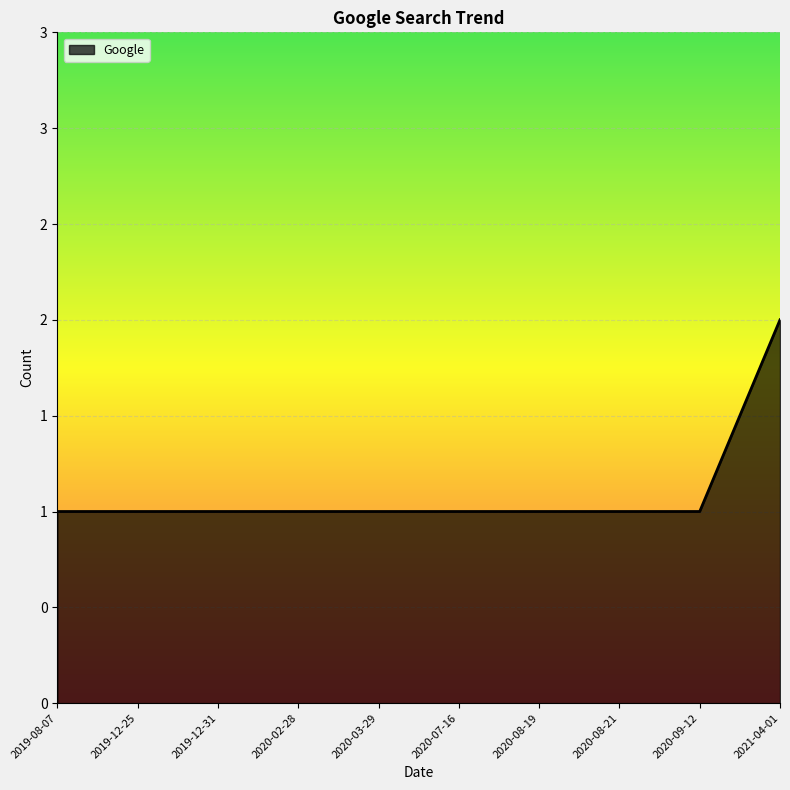

What is the change in value from 2020-03-29 to 2021-04-01?

+1